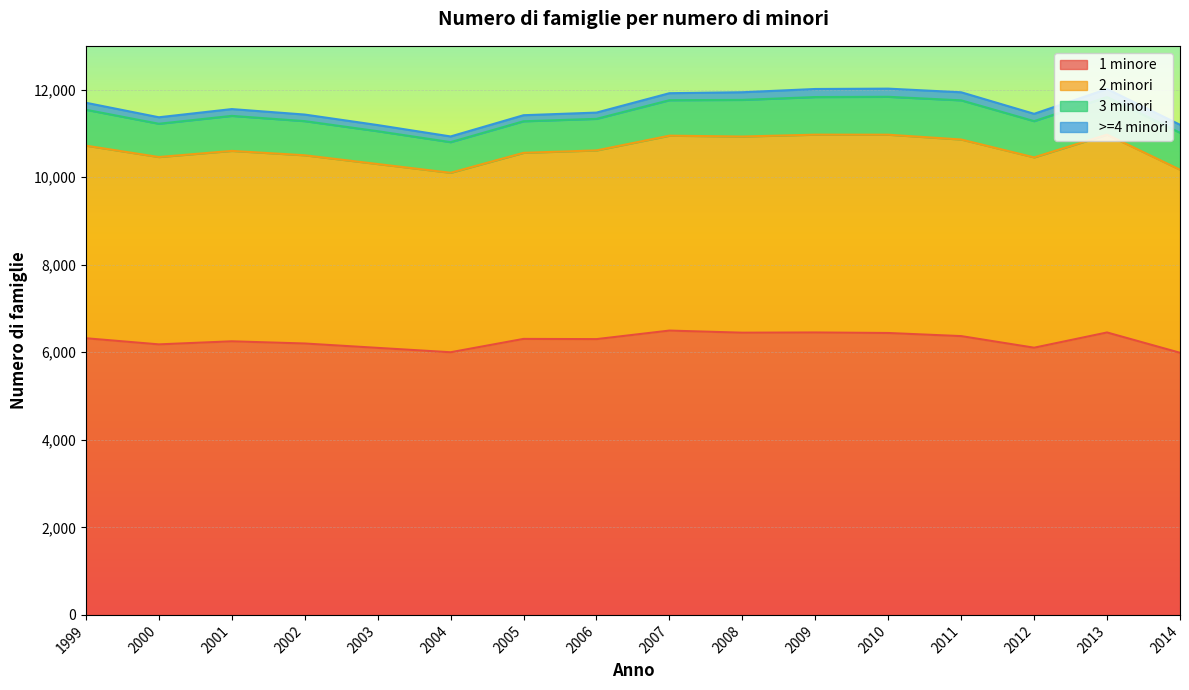

Which has a higher value, 2002 or 2011?

2011